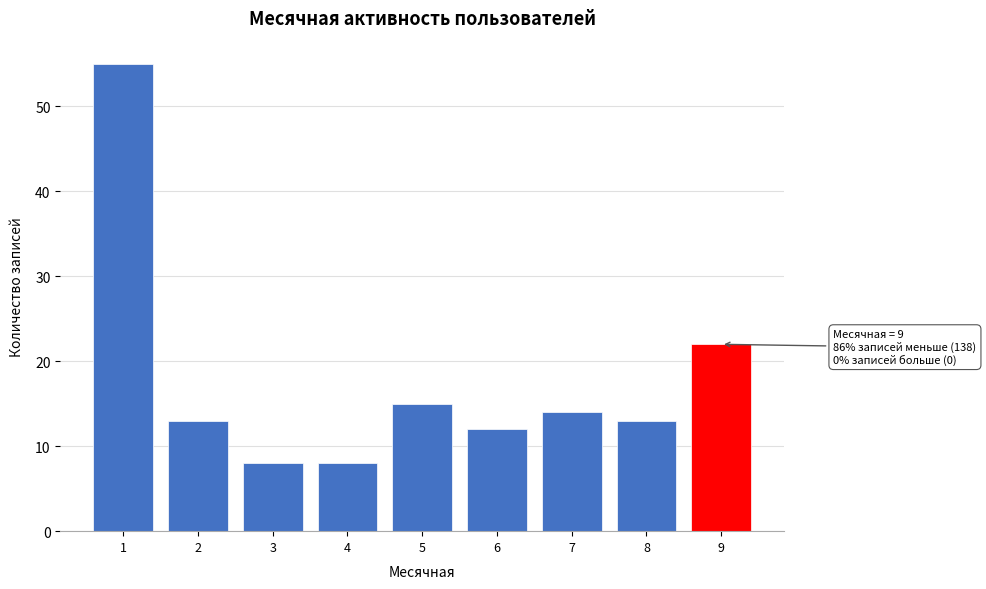

Reading right to left, extract all data points from this chart.

22	13	14	12	15	8	8	13	55